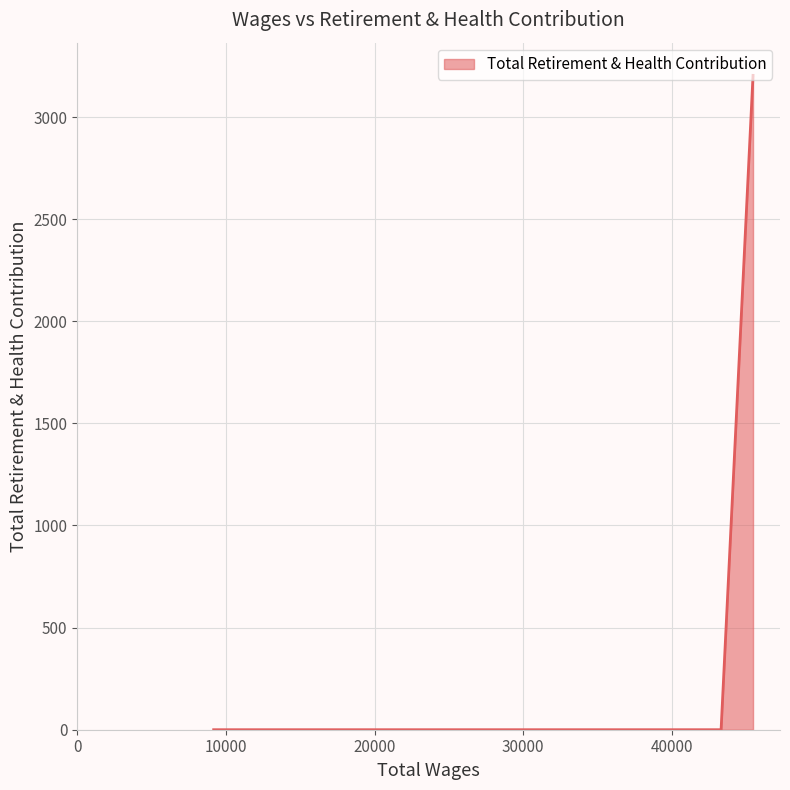

What is the difference between the maximum and minimum values?

3204